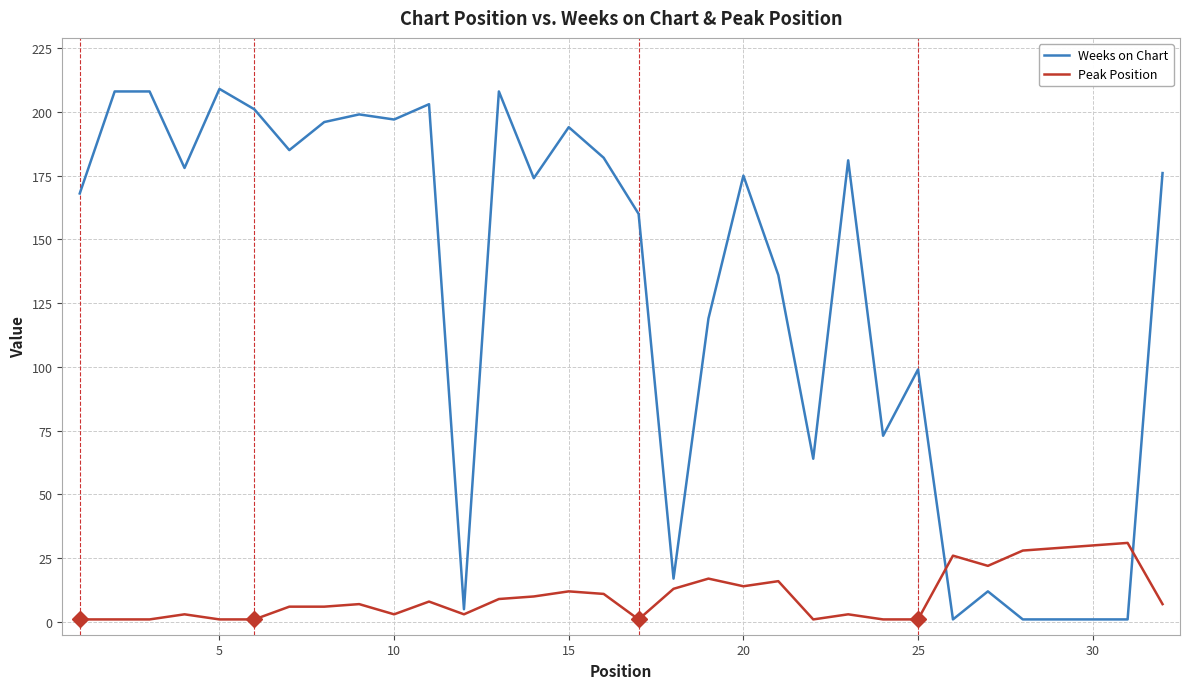

True or false: Peak Position and Weeks on Chart cross at least once.

True